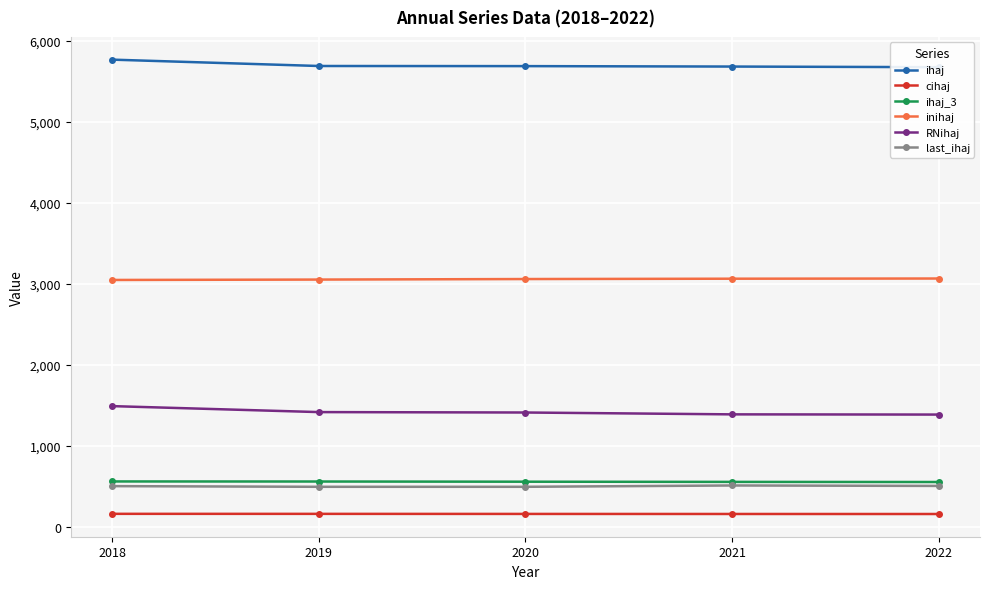

What is the difference between the maximum and minimum values in the ihaj_3 series?

6.9